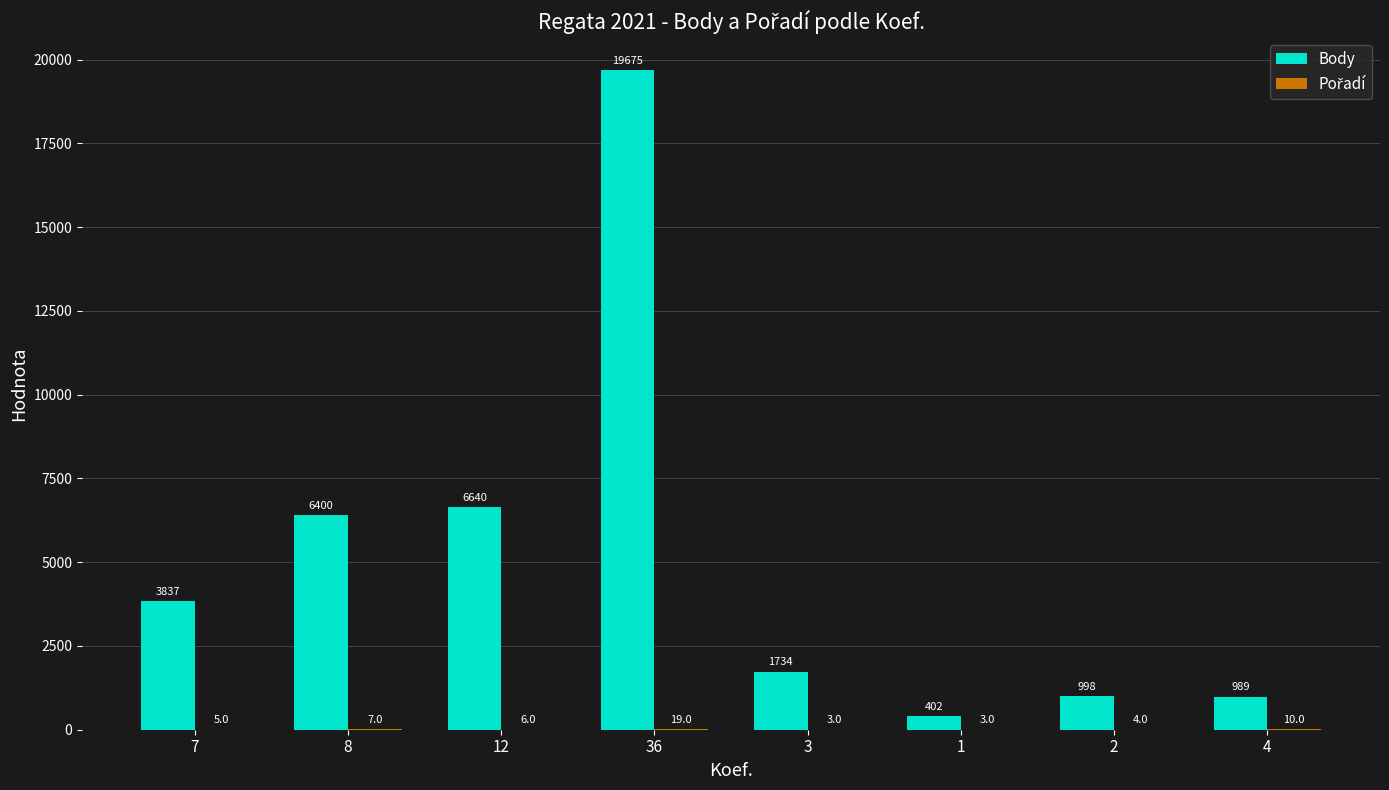

What is the total value across all series at 36?

19694